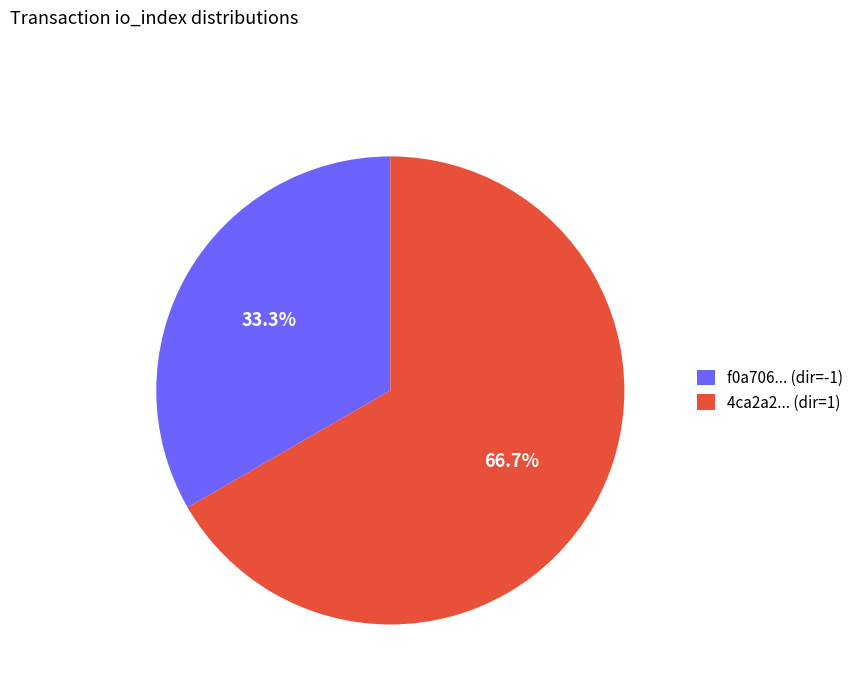

What is the largest slice in the pie chart?

4ca2a2... (dir=1)